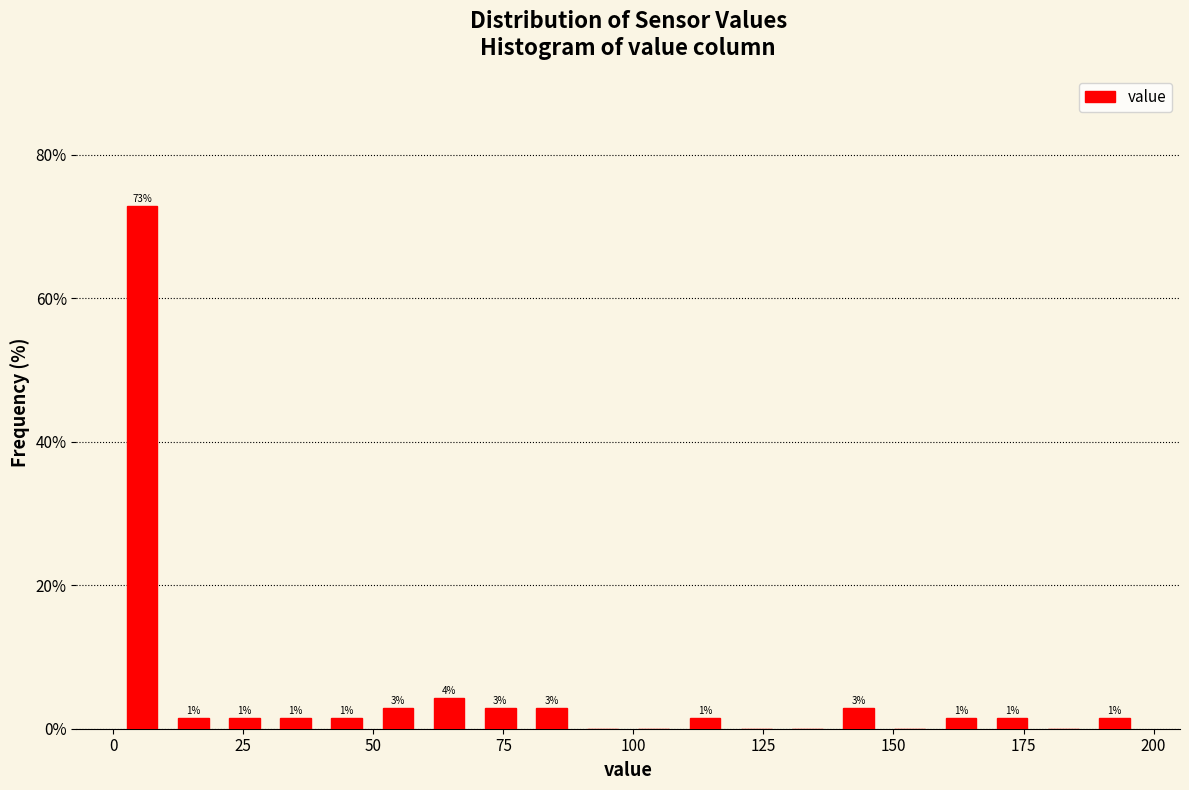

Read against the x-axis, roughly where is the centre of the tallest bar?

5